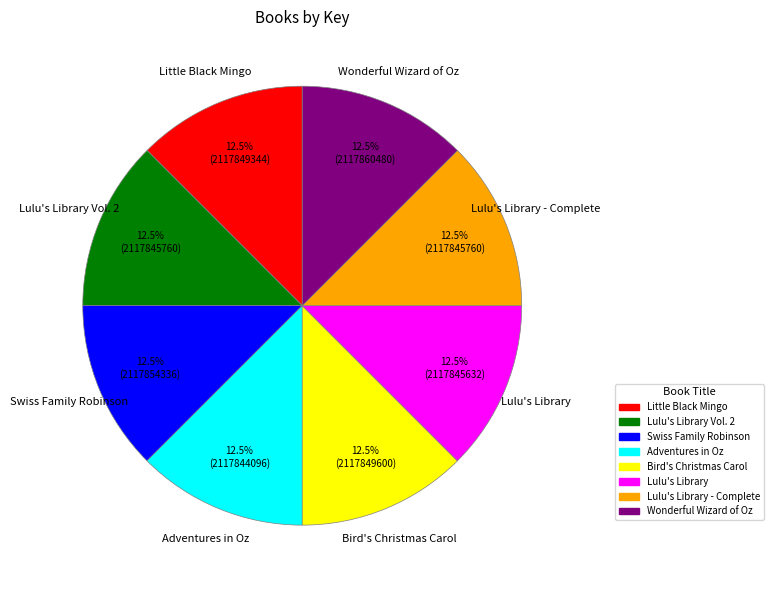

How many segments does this pie chart have?

8